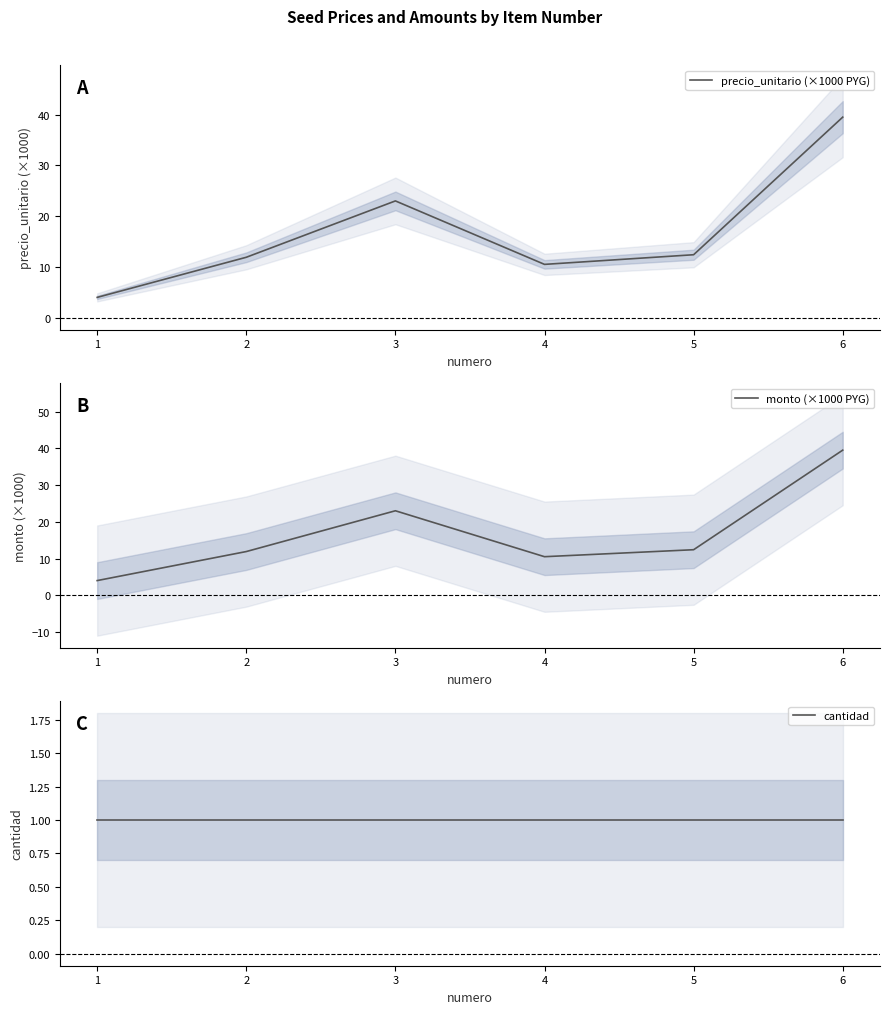

Rank the categories by precio_unitario (×1000 PYG) value from lowest to highest.

1, 4, 2, 5, 3, 6